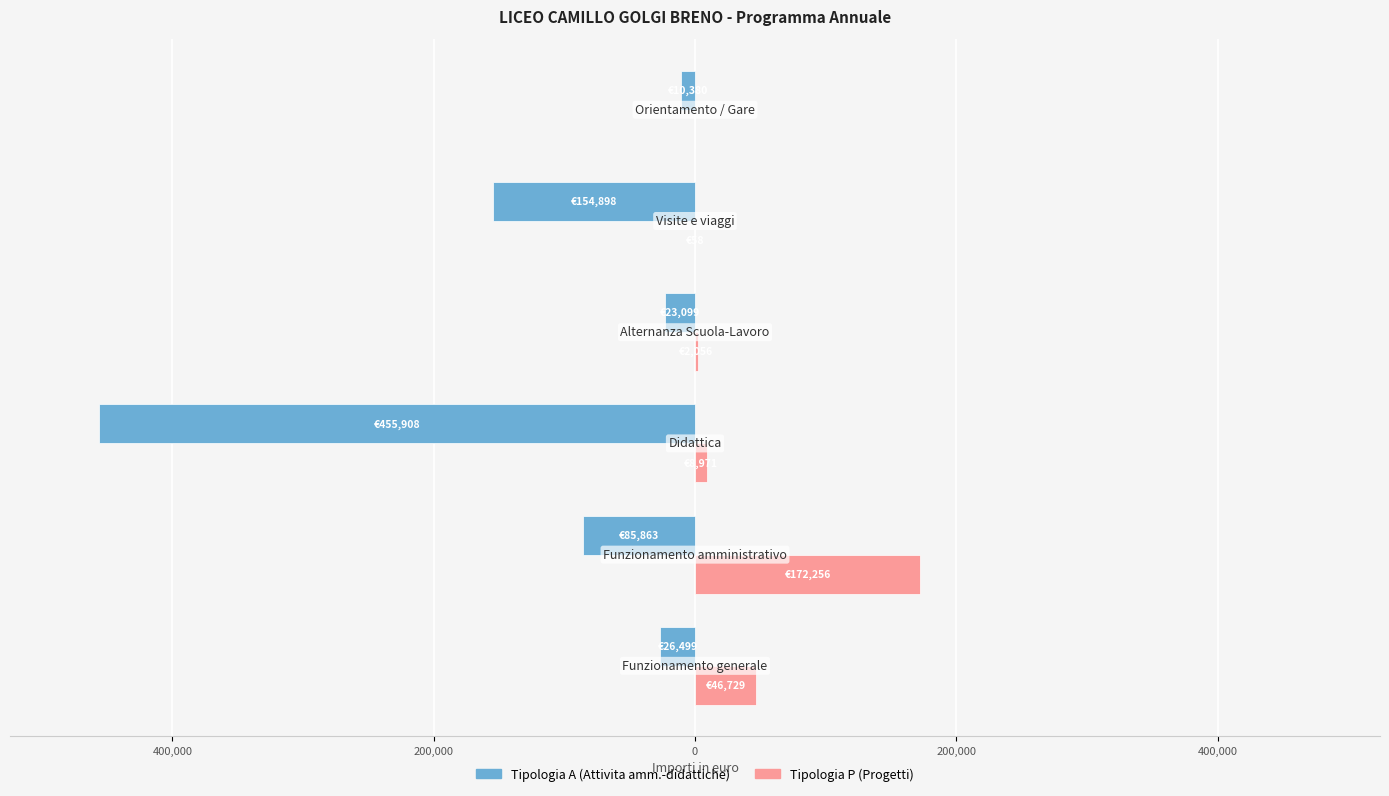

What is the maximum value for Tipologia P (Progetti)?

172256.5